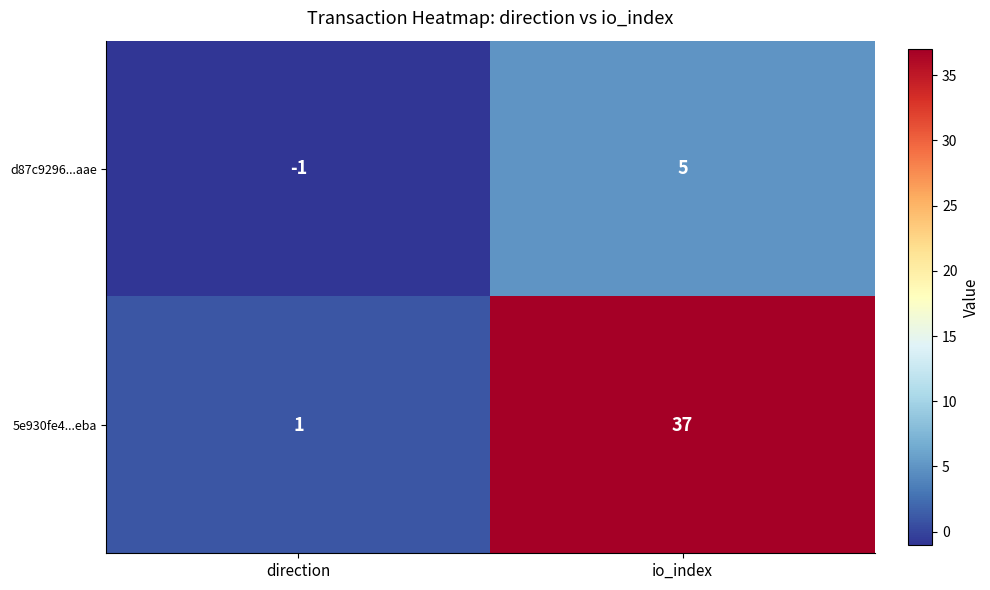

Is it true that 5e930fe4...eba equals 65 at io_index?

False